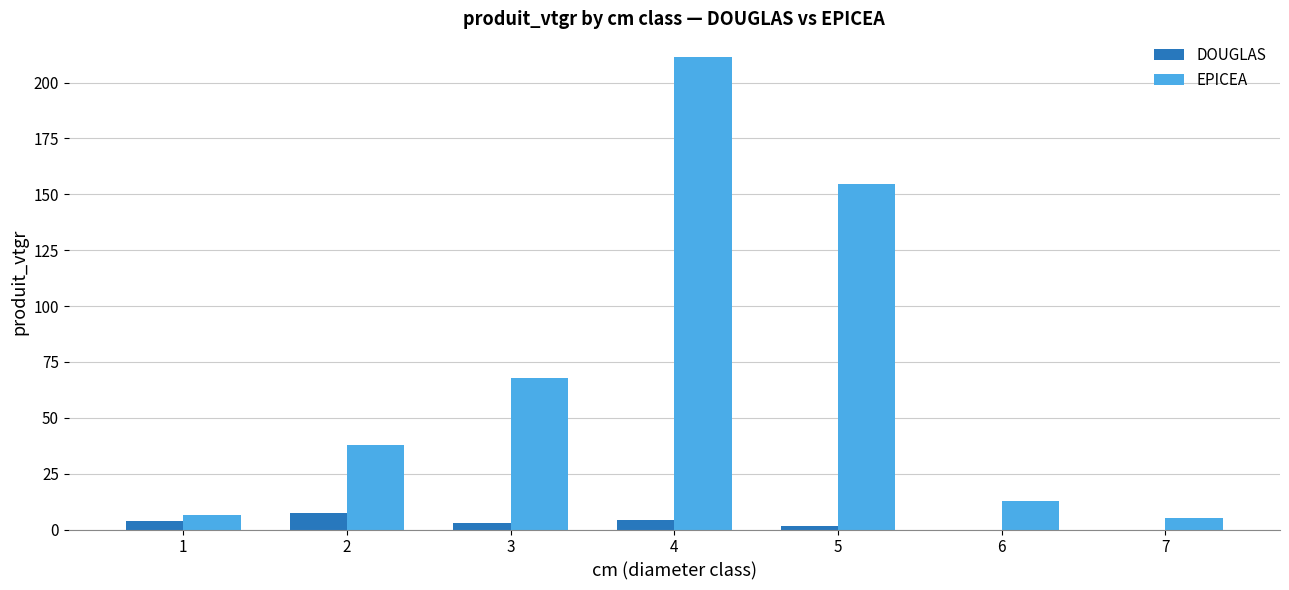

The value of EPICEA at 1 is 6.6. True or false?

True